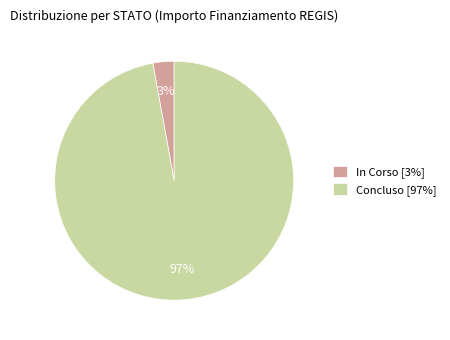

How many segments does this pie chart have?

2